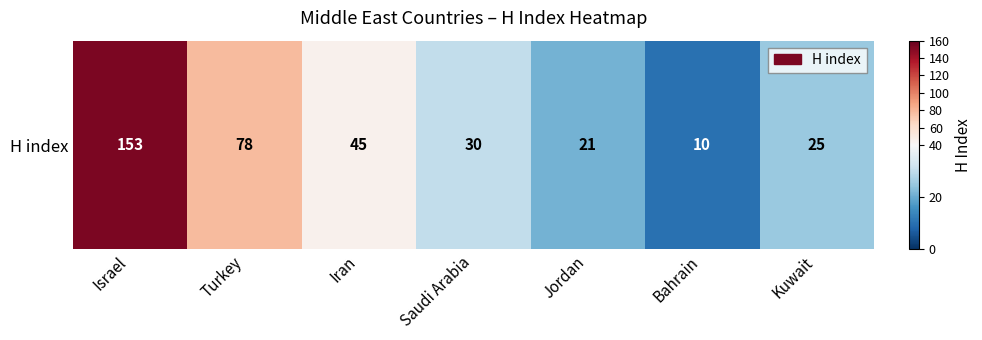

At which label is the value closest to 81?

Turkey